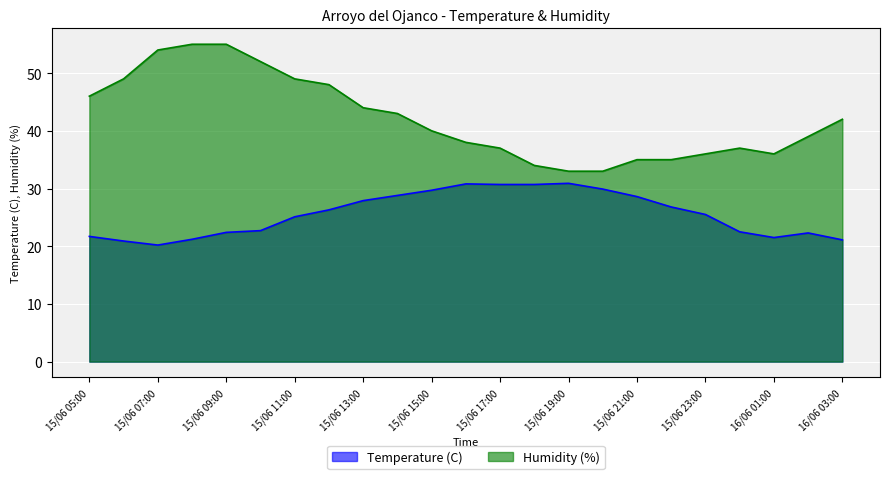

List the labels in order of Temperature (C) value, smallest first.

15/06 07:00, 15/06 06:00, 16/06 03:00, 15/06 08:00, 16/06 01:00, 15/06 05:00, 16/06 02:00, 15/06 09:00, 16/06 00:00, 15/06 10:00, 15/06 11:00, 15/06 23:00, 15/06 12:00, 15/06 22:00, 15/06 13:00, 15/06 21:00, 15/06 14:00, 15/06 15:00, 15/06 20:00, 15/06 17:00, 15/06 18:00, 15/06 16:00, 15/06 19:00